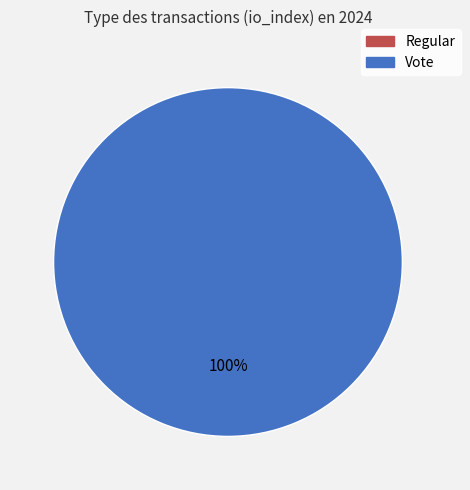

The Vote slice represents 95% of the pie. True or false?

False